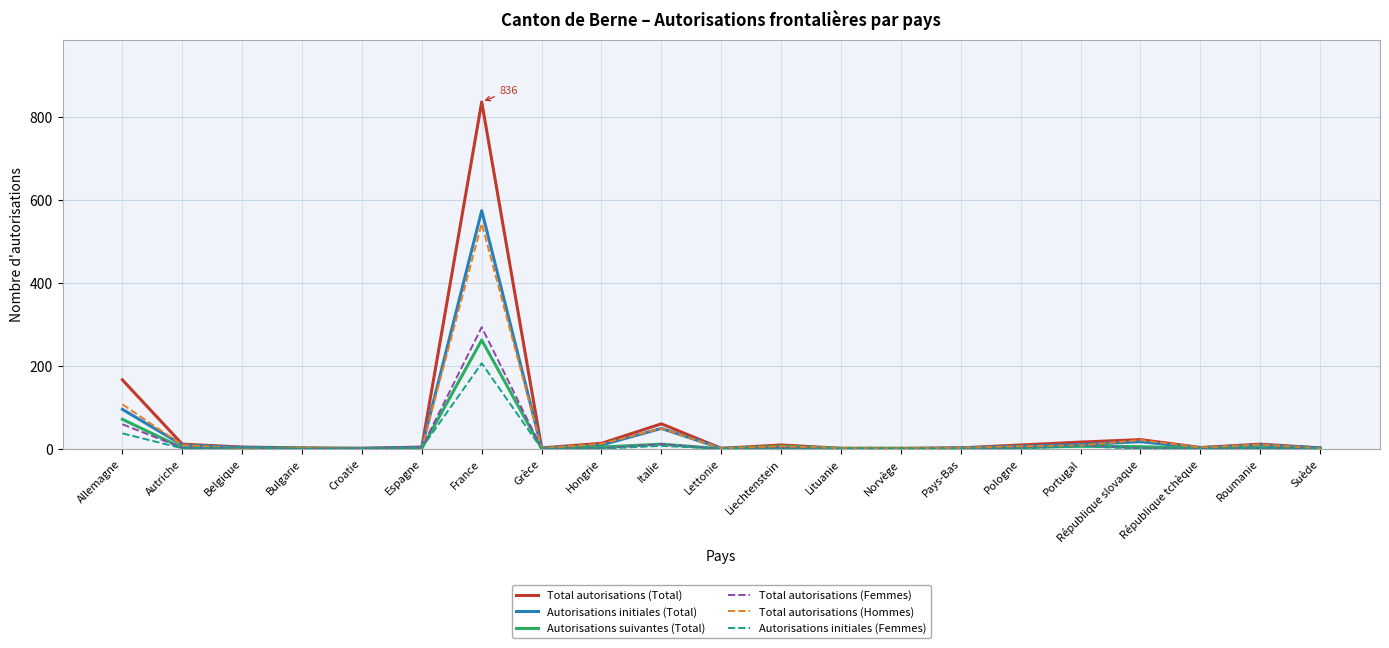

Where is Total autorisations (Total) nearest to the value 418?

Allemagne